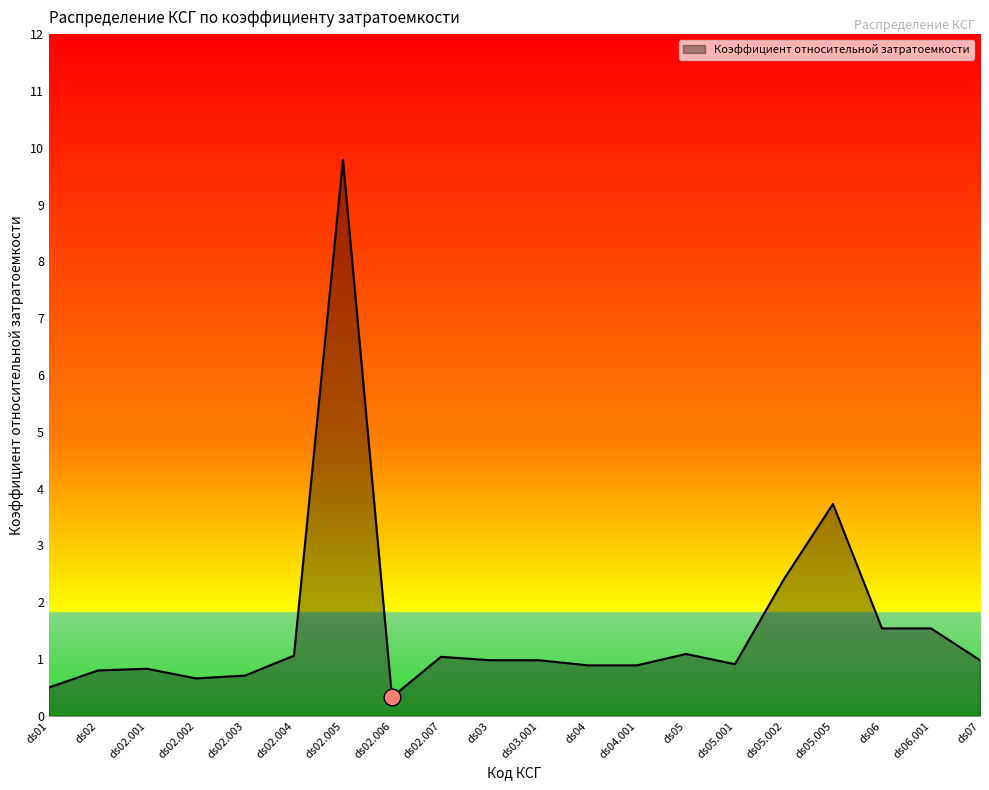

What is the greatest value displayed?

9.8